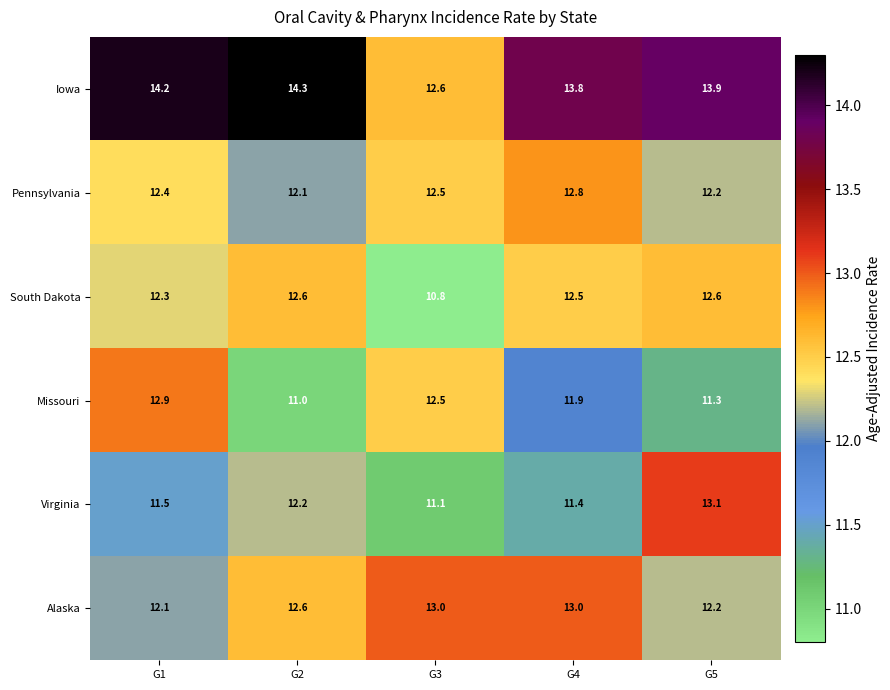

What is the average value of the Missouri series?

11.9